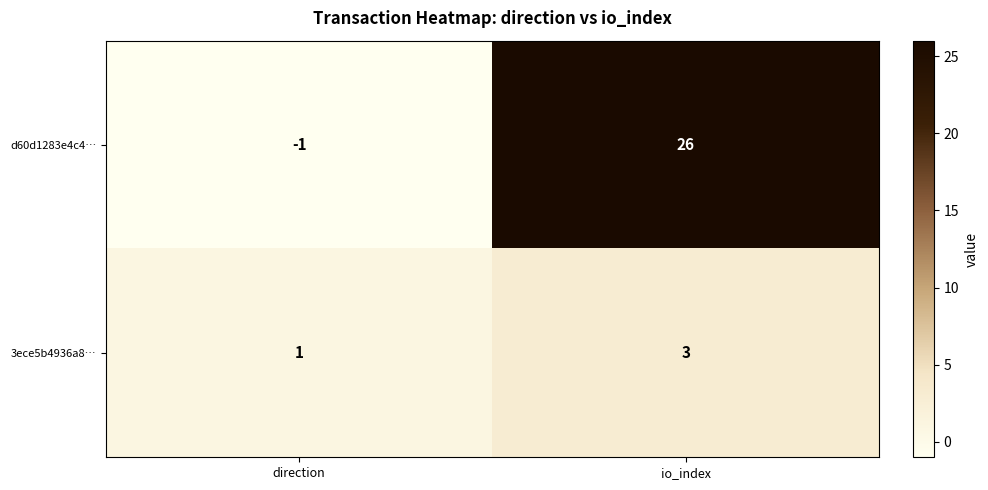

What value does the d60d1283e4c4… series have at io_index?

26